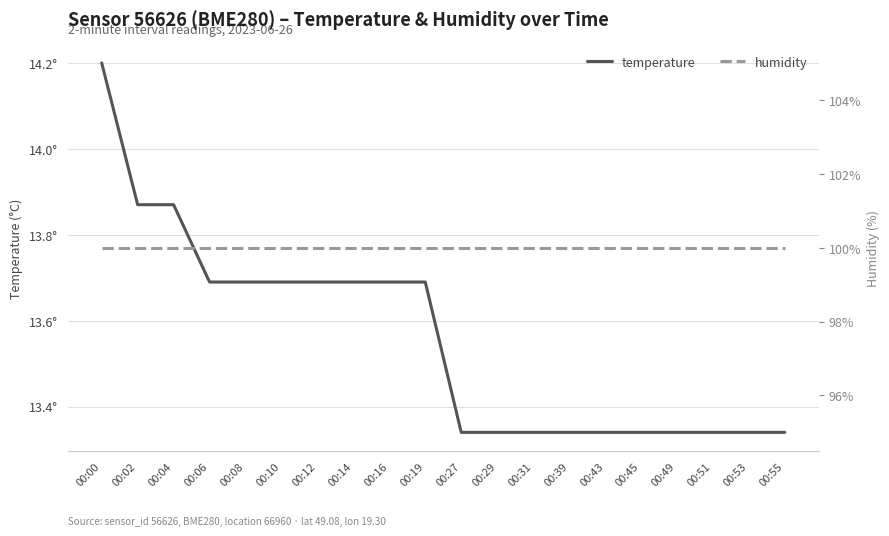

Is it true that temperature equals 23.1 at 00:02?

False